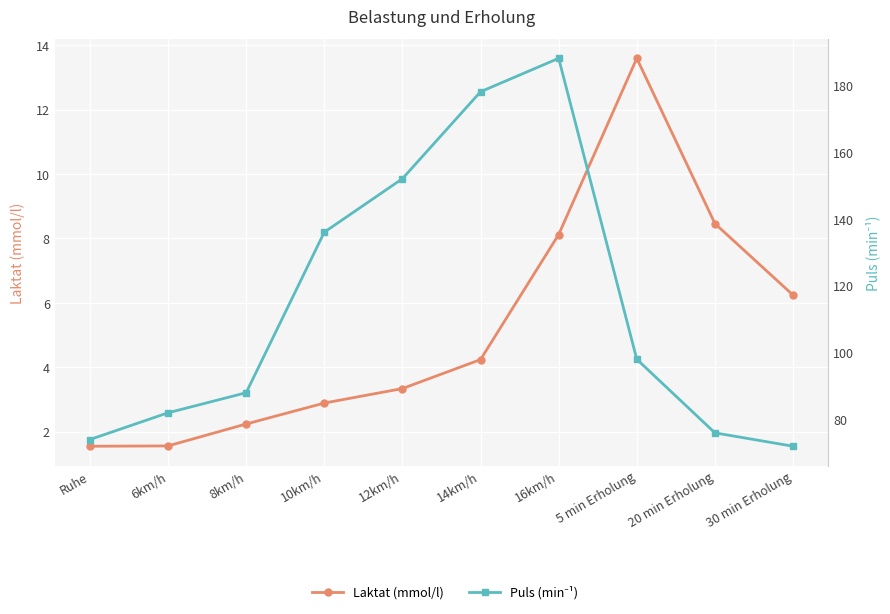

What is the approximate value of Laktat (mmol/l) at 10km/h?

2.9